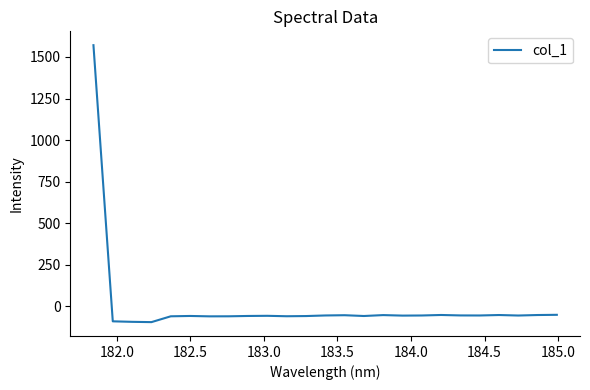

What is the minimum value shown in the chart?

-96.1